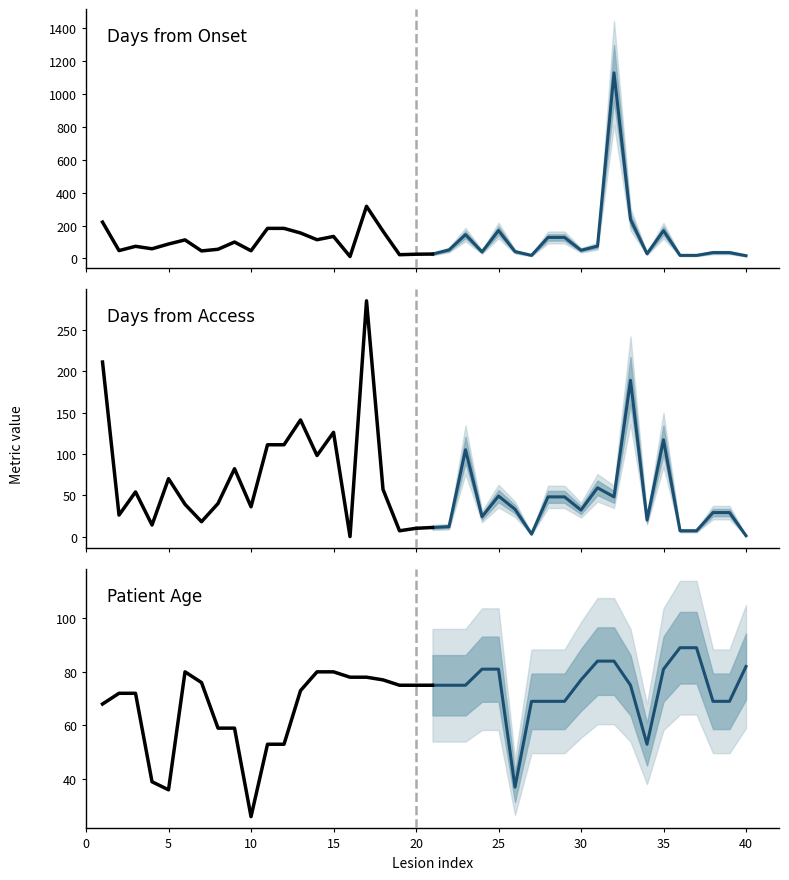

Reading left to right, list all the values displayed in this chart.

avg_days_from_onset: 1=221	2=48	3=74	4=59	5=88	6=113	7=46	8=56	9=100	10=47	11=183	12=183	13=155	14=114	15=134	16=12	17=317	18=166	19=23	20=26	21=27	22=52	23=145	24=40	25=170	26=42	27=19	28=128	29=128	30=50	31=75	32=1128	33=237	34=29	35=169	36=19	37=19	38=36	39=36	40=17
avg_days_from_access: 1=211	2=26	3=54	4=14	5=70	6=39	7=18	8=40	9=82	10=36	11=111	12=111	13=141	14=98	15=126	16=0	17=285	18=57	19=7	20=10	21=11	22=12	23=105	24=24	25=49	26=33	27=3	28=48	29=48	30=32	31=59	32=48	33=189	34=20	35=117	36=7	37=7	38=29	39=29	40=1
eta: 1=68	2=72	3=72	4=39	5=36	6=80	7=76	8=59	9=59	10=26	11=53	12=53	13=73	14=80	15=80	16=78	17=78	18=77	19=75	20=75	21=75	22=75	23=75	24=81	25=81	26=37	27=69	28=69	29=69	30=77	31=84	32=84	33=75	34=53	35=81	36=89	37=89	38=69	39=69	40=82